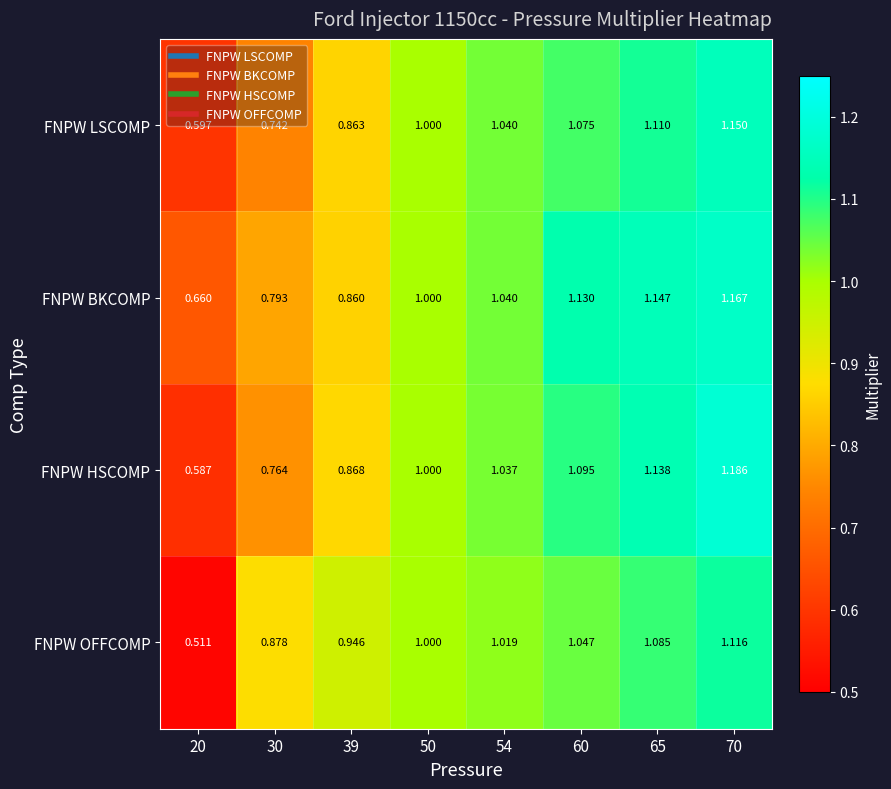

Is the value of FNPW LSCOMP at 65 greater than the value of FNPW HSCOMP at 39?

Yes